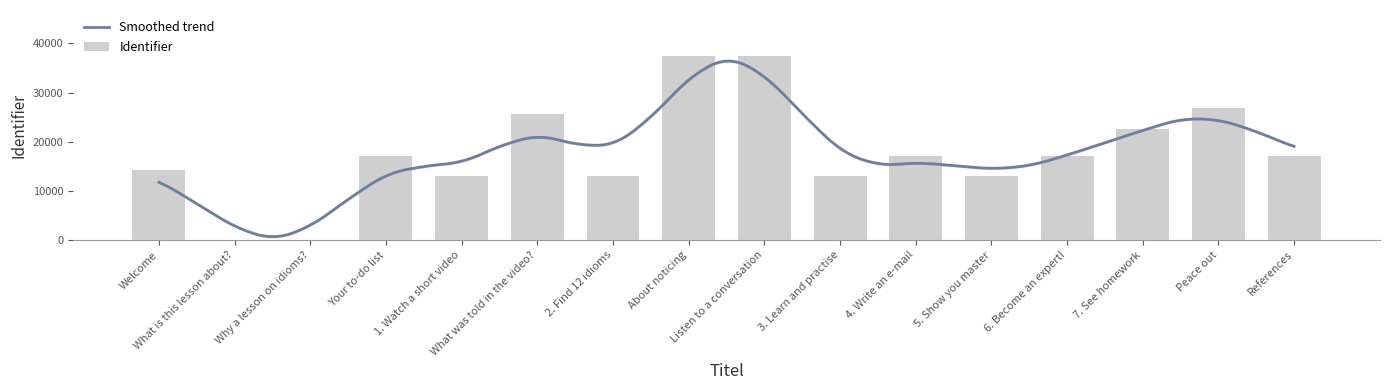

How many positive values are there?

15